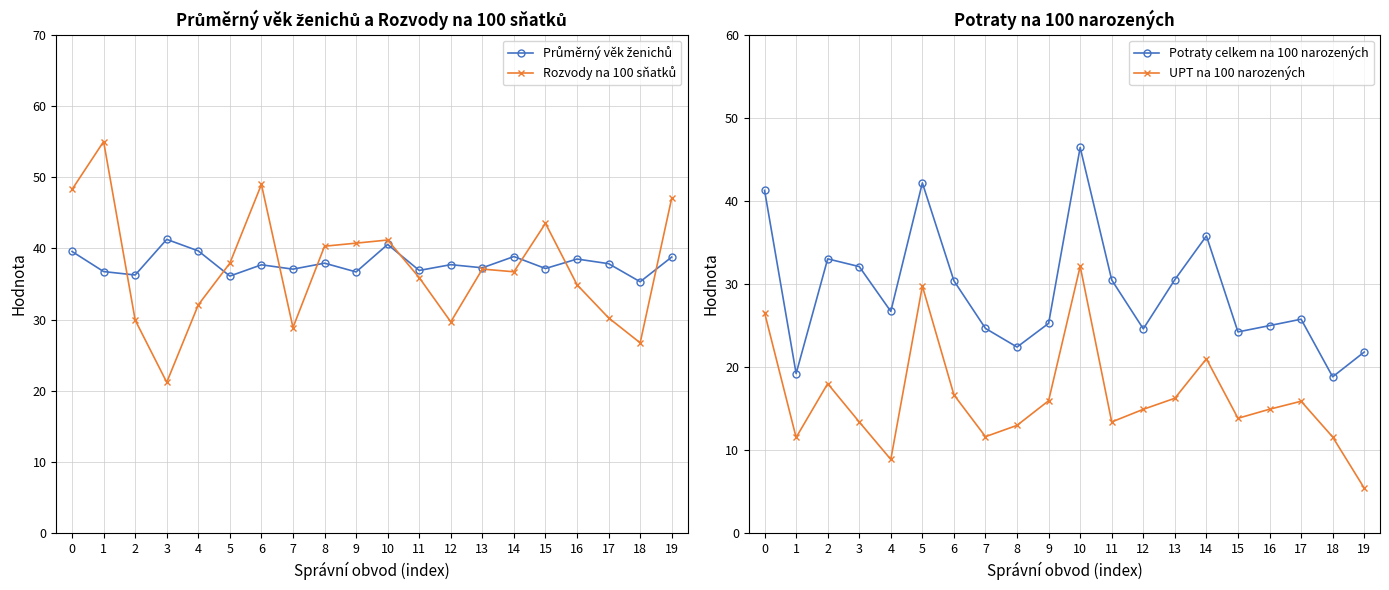

What is the value of the Průměrný věk ženichů point at the 7th from the left?

37.7